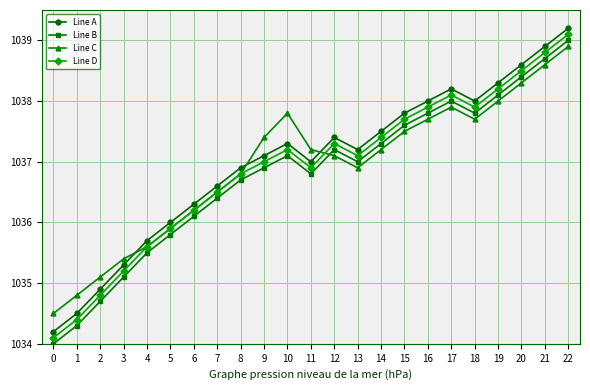

Count the number of data series in this chart.

4